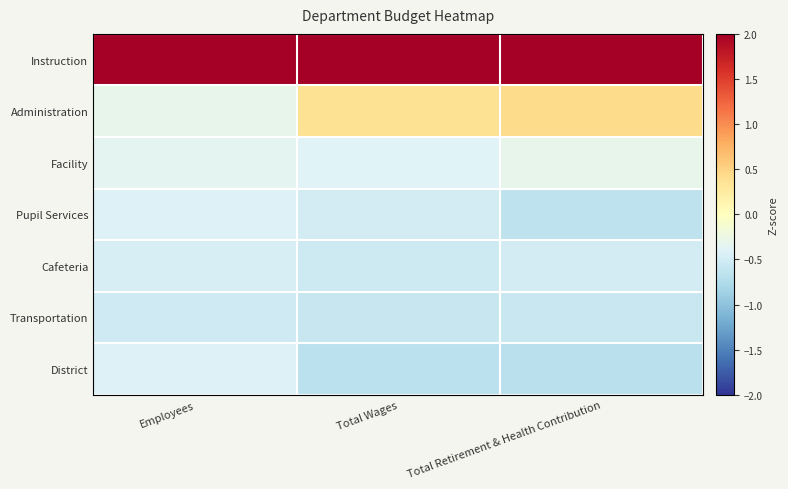

Reading left to right, list all the values displayed in this chart.

Instruction: Employees=2.4	Total Wages=2.3	Total Retirement & Health Contribution=2.3
Administration: Employees=-0.3	Total Wages=0.4	Total Retirement & Health Contribution=0.4
Facility: Employees=-0.4	Total Wages=-0.4	Total Retirement & Health Contribution=-0.3
Pupil Services: Employees=-0.4	Total Wages=-0.5	Total Retirement & Health Contribution=-0.6
Cafeteria: Employees=-0.5	Total Wages=-0.5	Total Retirement & Health Contribution=-0.5
Transportation: Employees=-0.5	Total Wages=-0.6	Total Retirement & Health Contribution=-0.6
District: Employees=-0.4	Total Wages=-0.7	Total Retirement & Health Contribution=-0.7